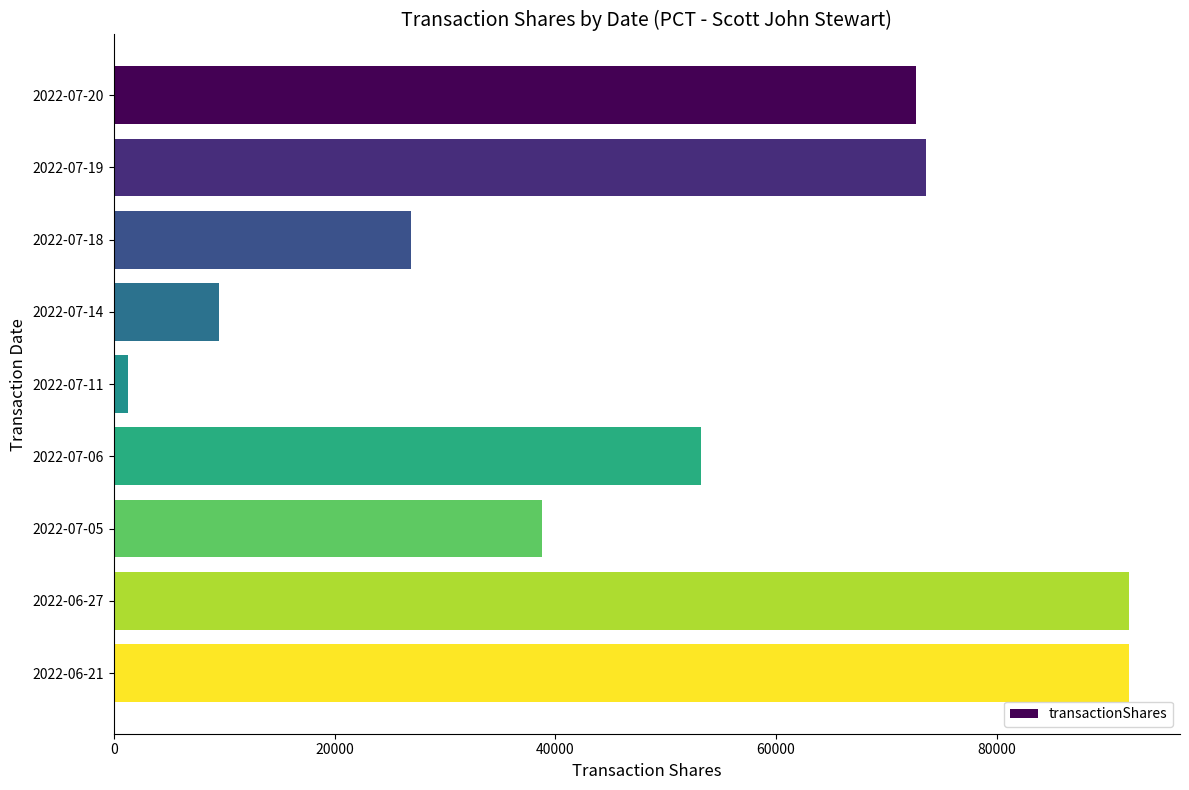

What is the label of the 1st bar from the bottom?

2022-06-21